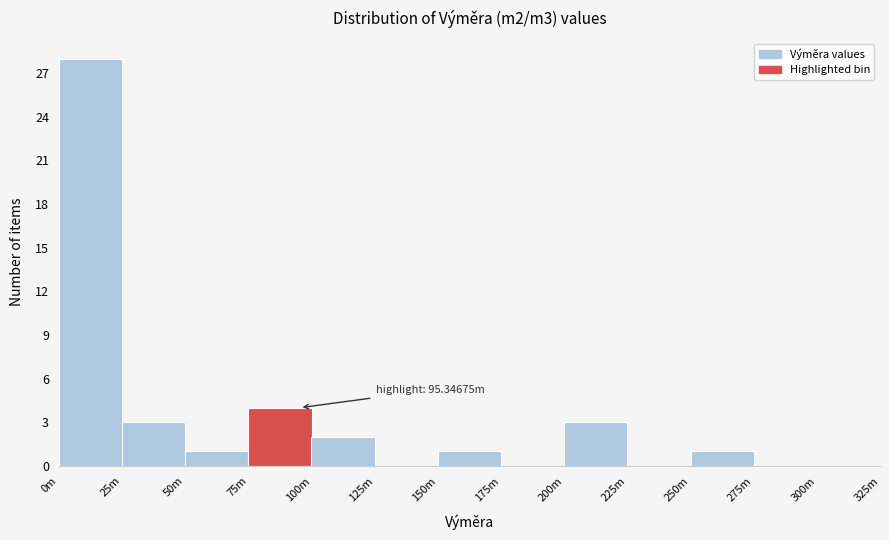

Reading left to right, what are all the values shown in this chart?

0m=28	25m=3	50m=1	75m=4	100m=2	125m=0	150m=1	175m=0	200m=3	225m=0	250m=1	275m=0	300m=0